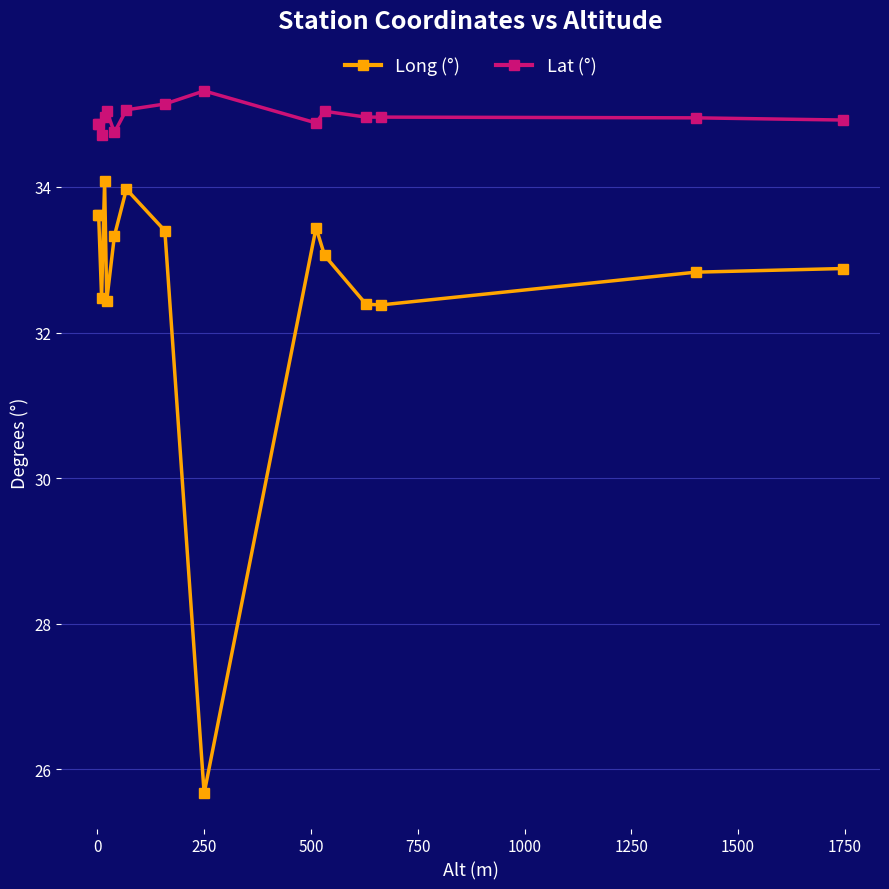

Which series has the largest total across all categories?

Lat (°)